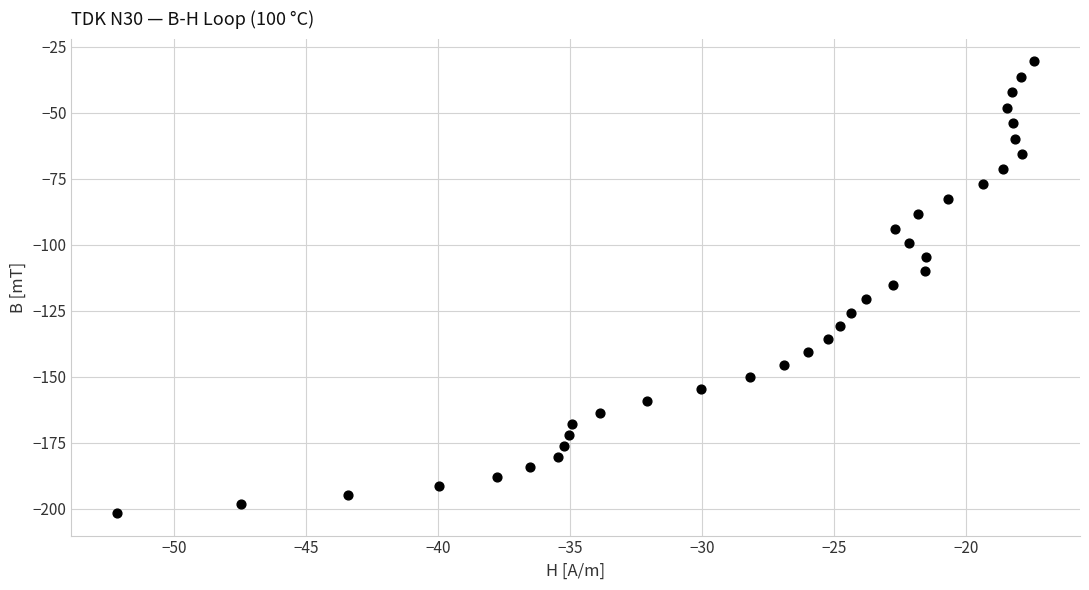

What is the range of X values (max minus min)?

34.7